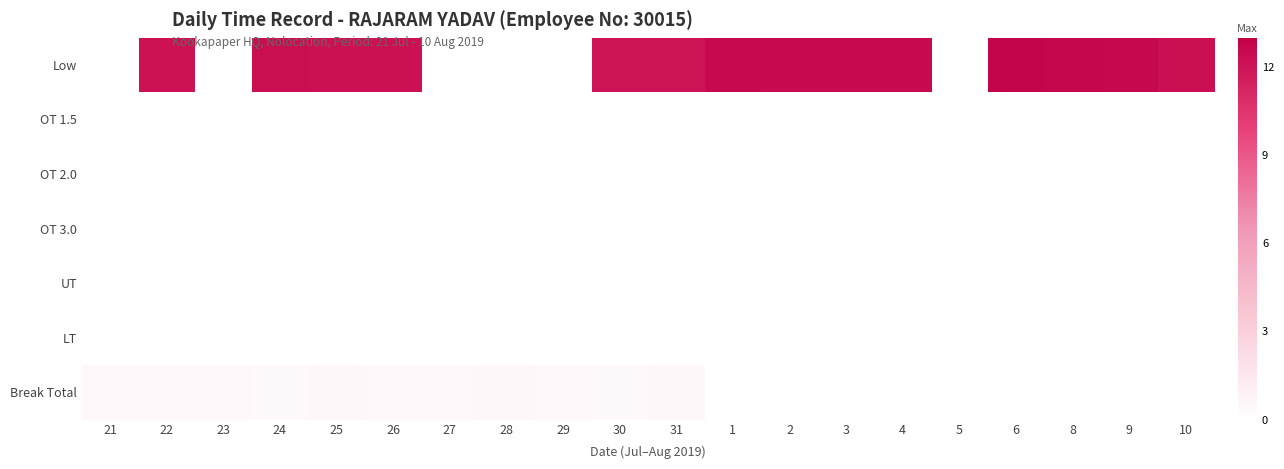

Which series has the largest range (max minus min)?

Low